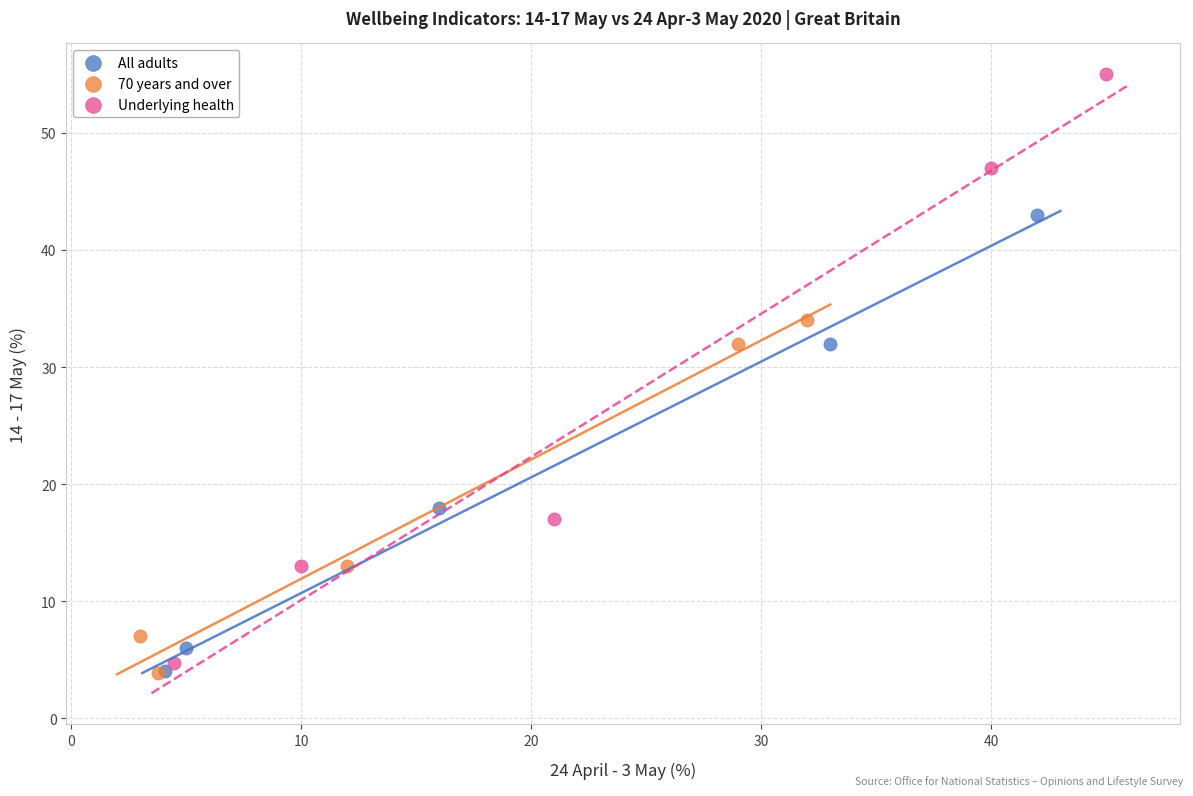

Which series has the largest Y range (max minus min)?

Underlying health